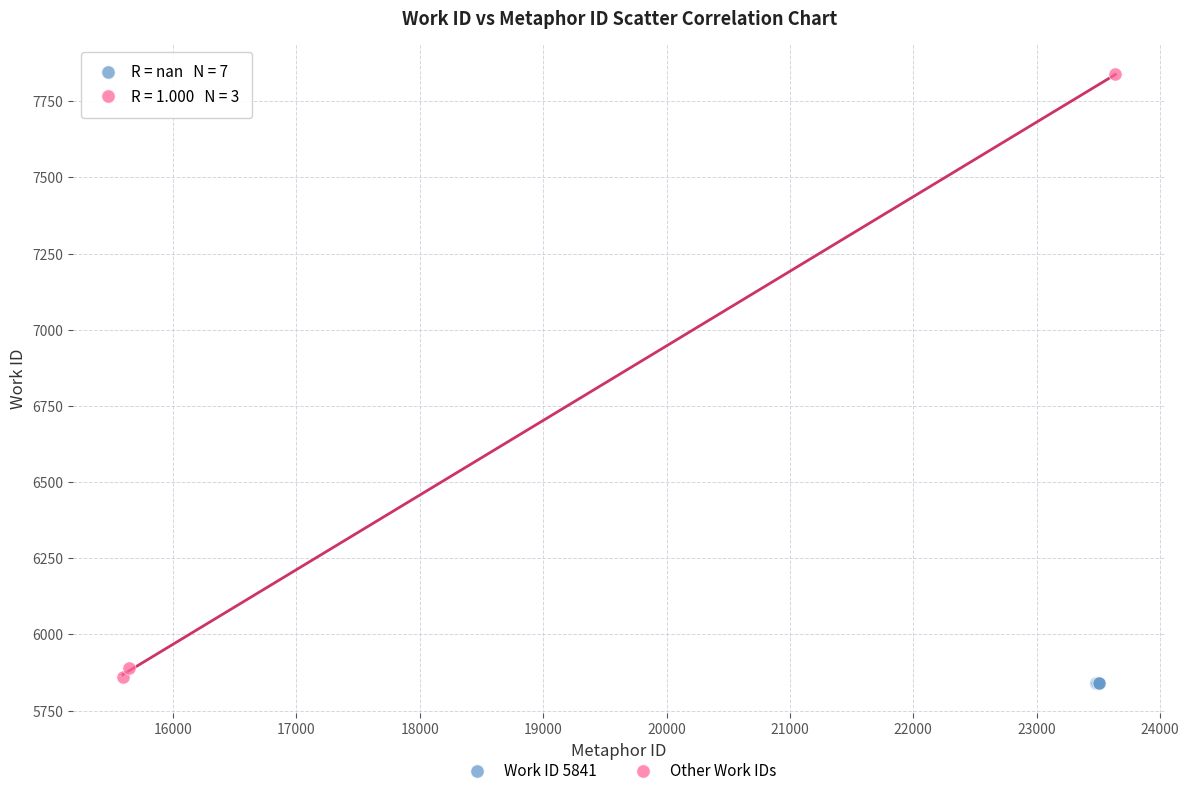

Which series reaches the maximum Y coordinate?

Other Work IDs